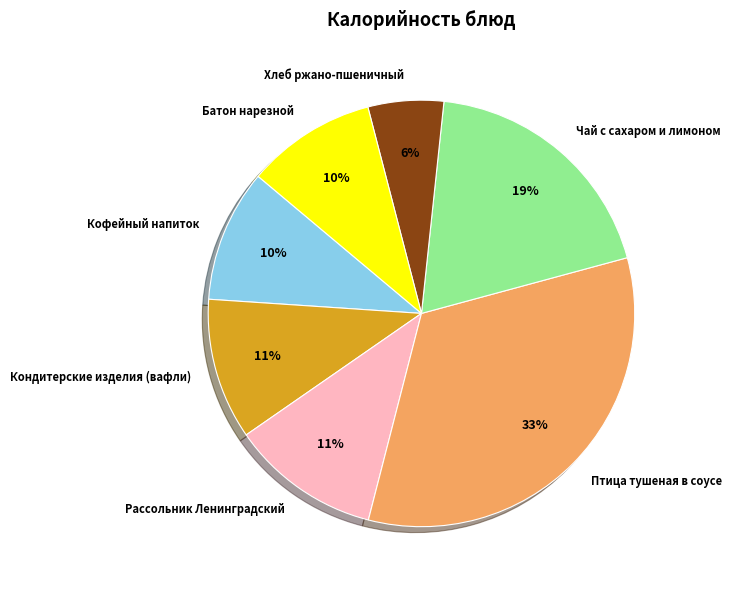

Which slice is the smallest?

Хлеб ржано-пшеничный